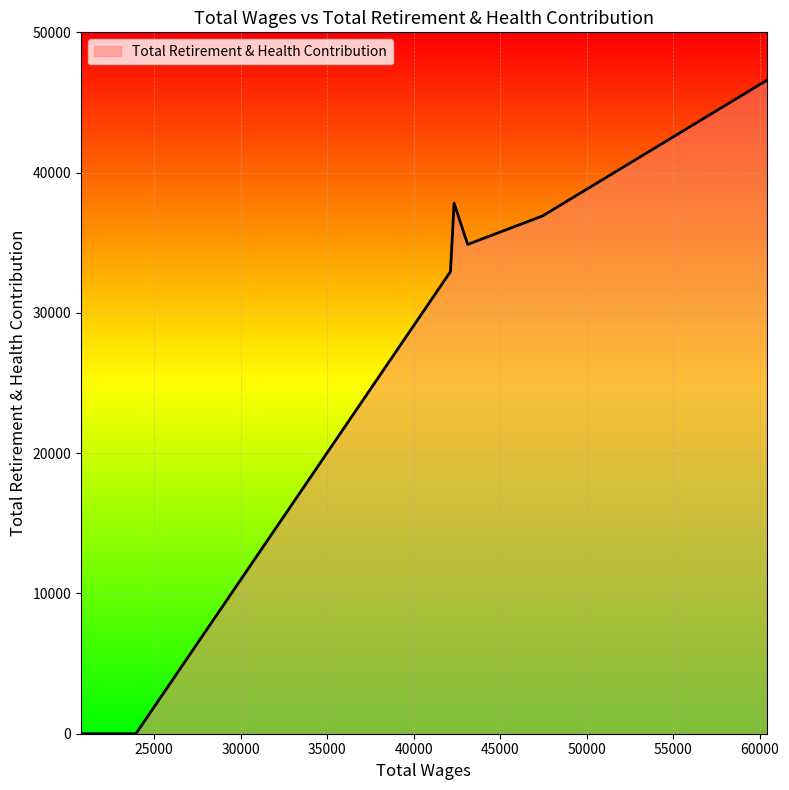

What is the maximum value shown in the chart?

46577